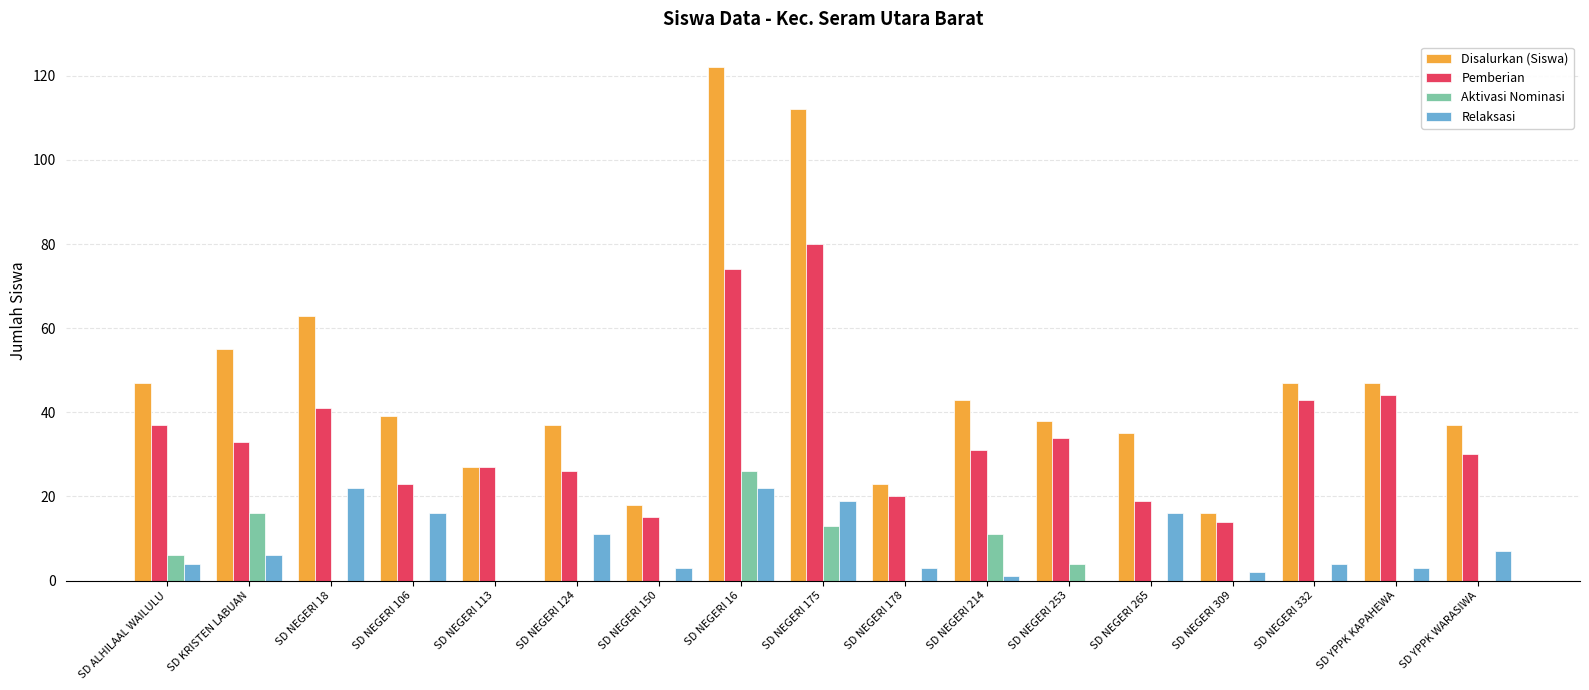

What is the maximum value shown in the chart?

122